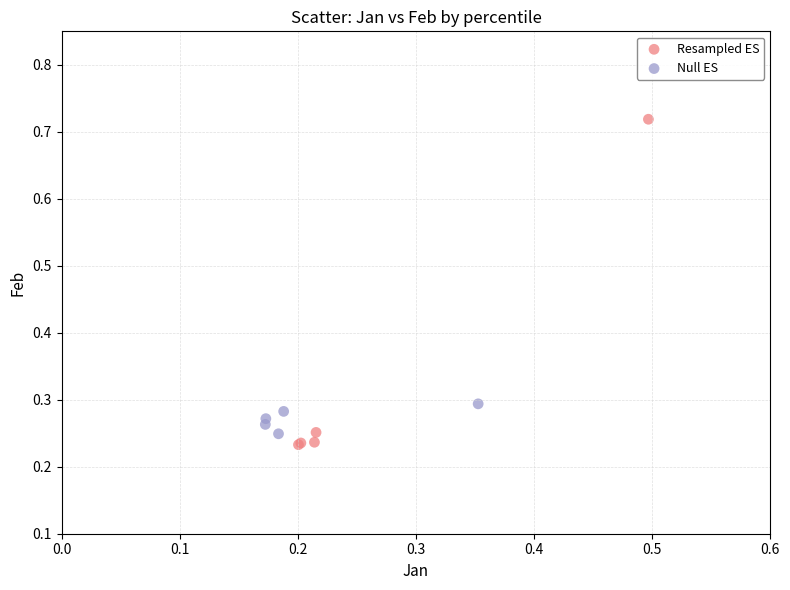

Which series has the largest Y range (max minus min)?

Resampled ES